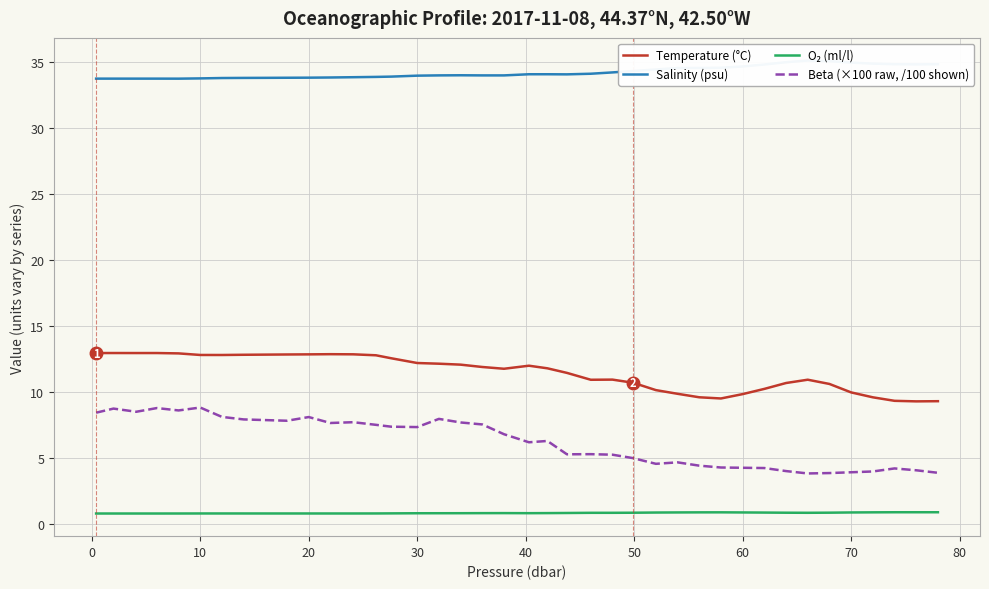

True or false: Beta (×100 raw, /100 shown) and Temperature (°C) intersect in this chart.

False